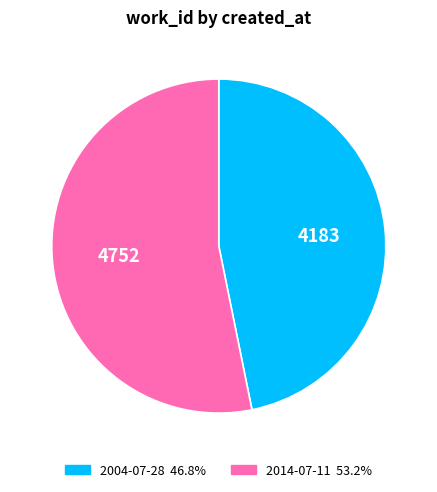

Which slice is the smallest?

2004-07-28